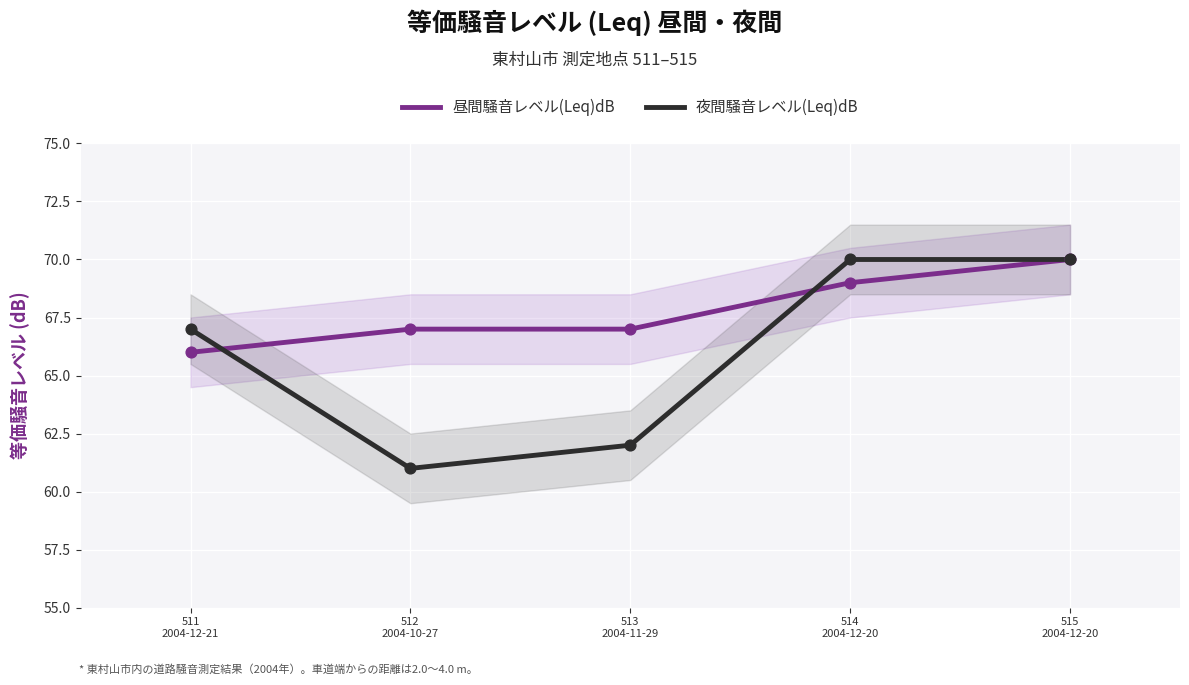

Is the value of 夜間騒音レベル(Leq)dB at 513
2004-11-29 greater than the value of 昼間騒音レベル(Leq)dB at 513
2004-11-29?

No